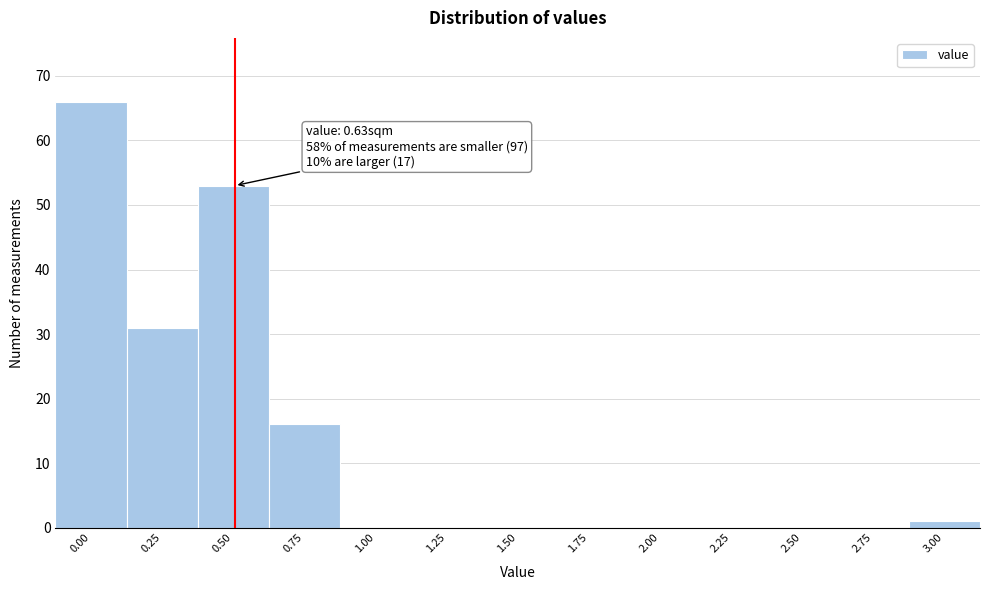

Reading left to right, what are all the values shown in this chart?

0.00=66	0.25=31	0.50=53	0.75=16	1.00=0	1.25=0	1.50=0	1.75=0	2.00=0	2.25=0	2.50=0	2.75=0	3.00=1